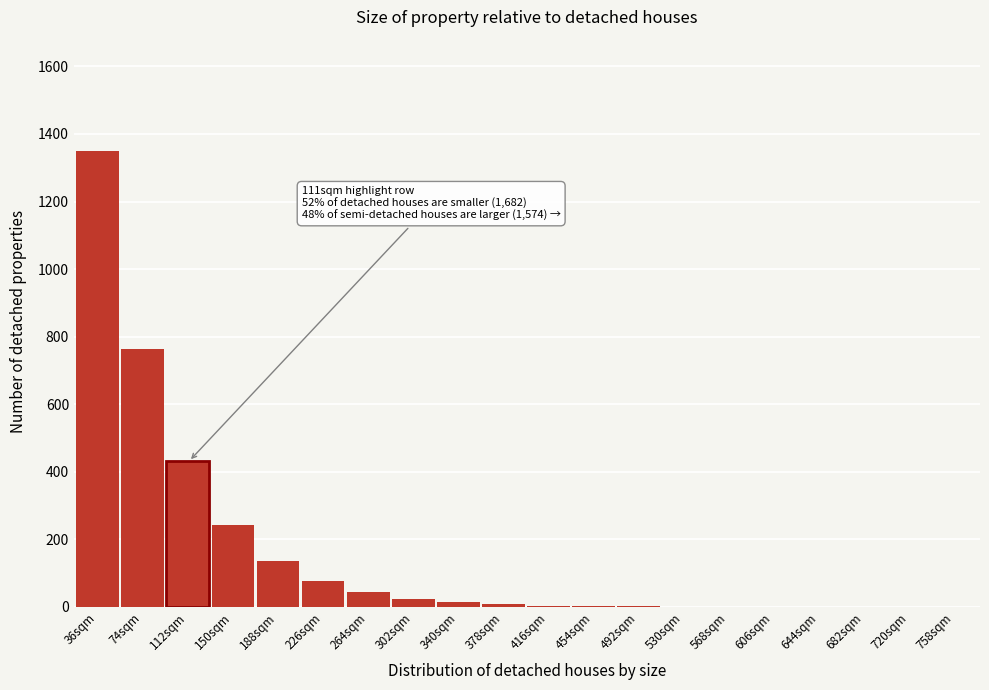

What is the ratio of the value at 74sqm to the value at 264sqm?

17.7